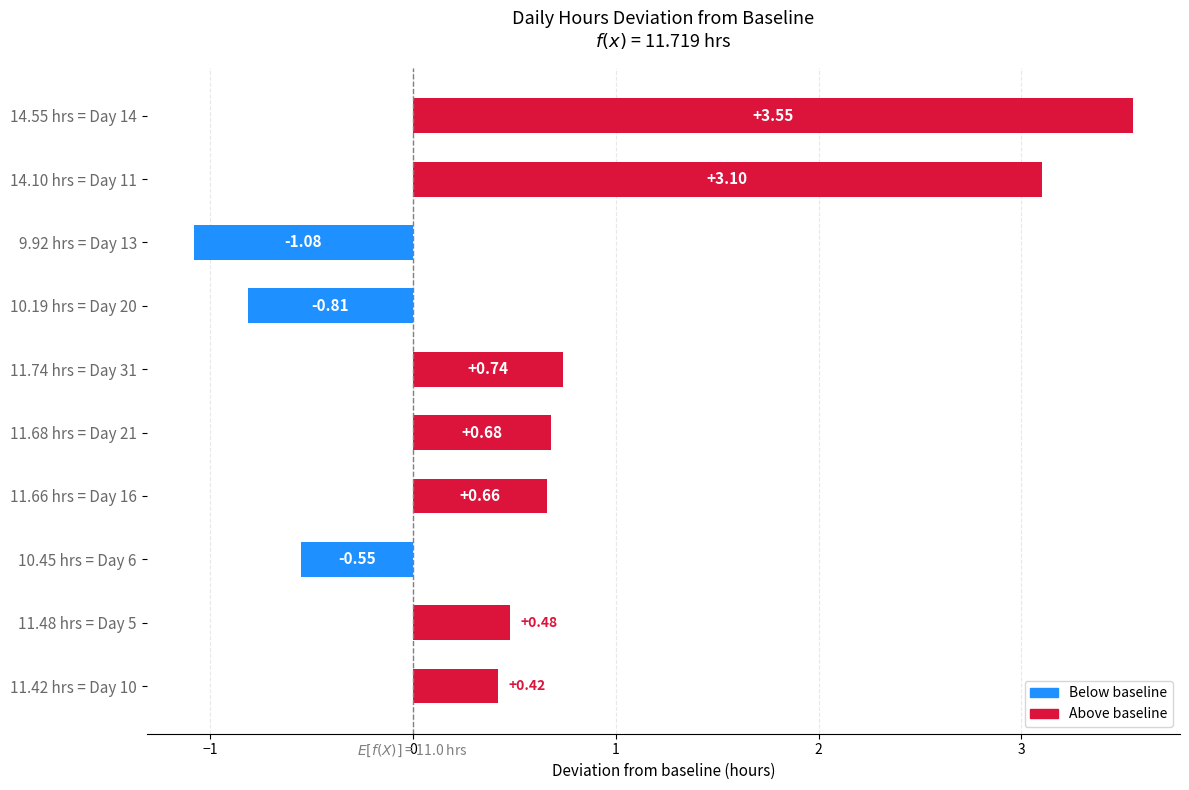

List the labels in order of value, largest first.

14.55 hrs = Day 14, 14.10 hrs = Day 11, 11.74 hrs = Day 31, 11.68 hrs = Day 21, 11.66 hrs = Day 16, 11.48 hrs = Day 5, 11.42 hrs = Day 10, 10.45 hrs = Day 6, 10.19 hrs = Day 20, 9.92 hrs = Day 13